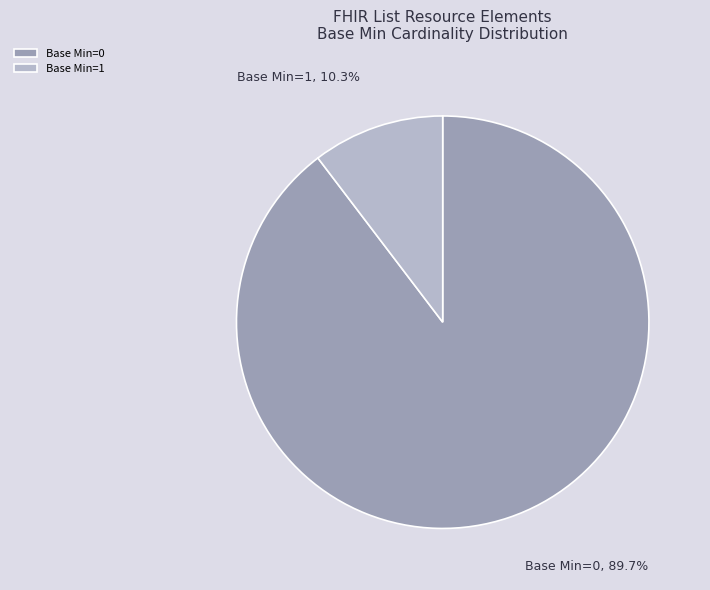

Which has a higher value, Base Min=1 or Base Min=0?

Base Min=0